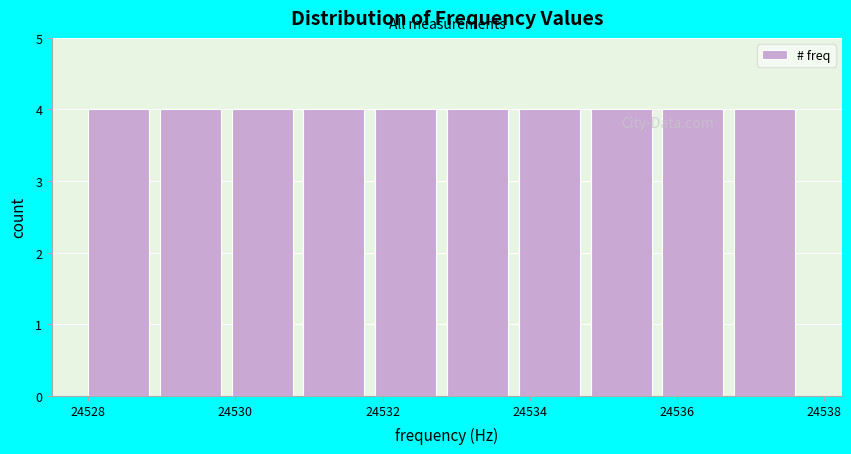

Reading left to right, transcribe this chart: for each bar, give the range it covers on the x-axis and its height. Neither the bar edges nor the heights are printed on the chart, so give them approximately, as read against the axes.

24528.0 to 24529.0: 4
24529.0 to 24530.0: 4
24530.0 to 24531.0: 4
24531.0 to 24532.0: 4
24532.0 to 24532.8: 4
24532.8 to 24533.8: 4
24533.8 to 24534.8: 4
24534.8 to 24535.8: 4
24535.8 to 24536.8: 4
24536.8 to 24537.8: 4